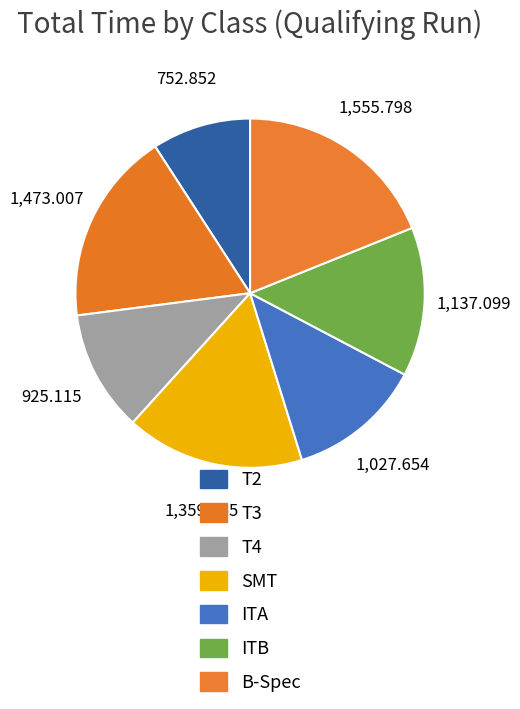

To the nearest percent, what is the difference between the largest and smallest slice percentages?

10%